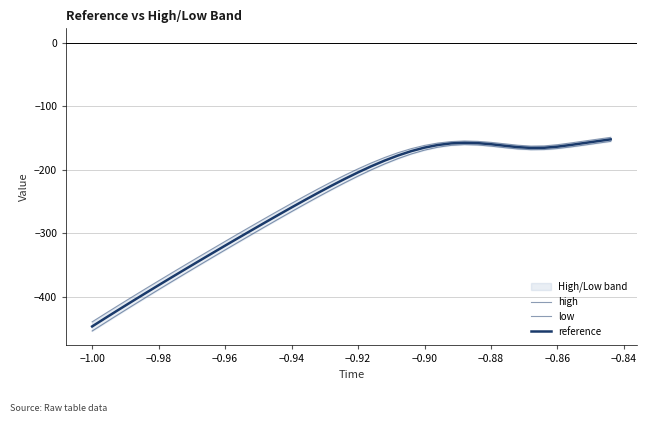

Is this an area chart (filled region under the line)?

No